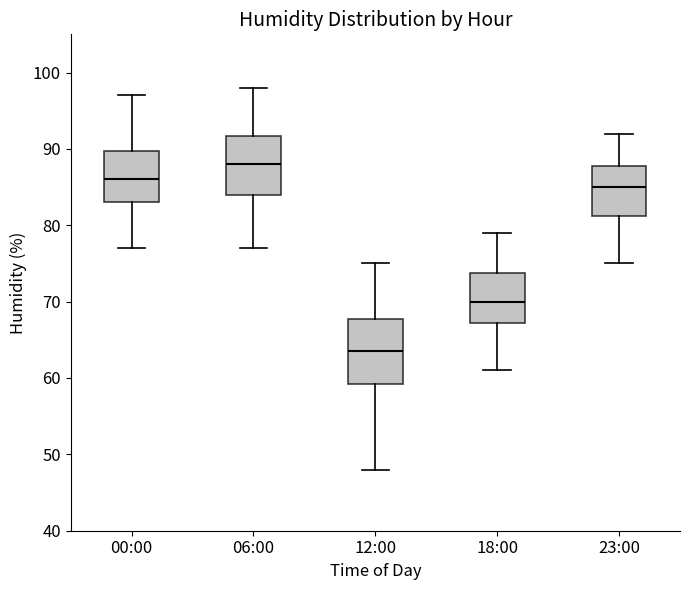

Reading left to right, read every box against the y-axis: the position of its median line, the range the box covers, and the ends of its whiskers. The values are not printed on the chart, so give them approximately, as read against the axis.

00:00: median 86, box 83 to 90, whiskers 77 to 97
06:00: median 88, box 84 to 92, whiskers 77 to 98
12:00: median 64, box 59 to 68, whiskers 48 to 75
18:00: median 70, box 67 to 74, whiskers 61 to 79
23:00: median 85, box 81 to 88, whiskers 75 to 92